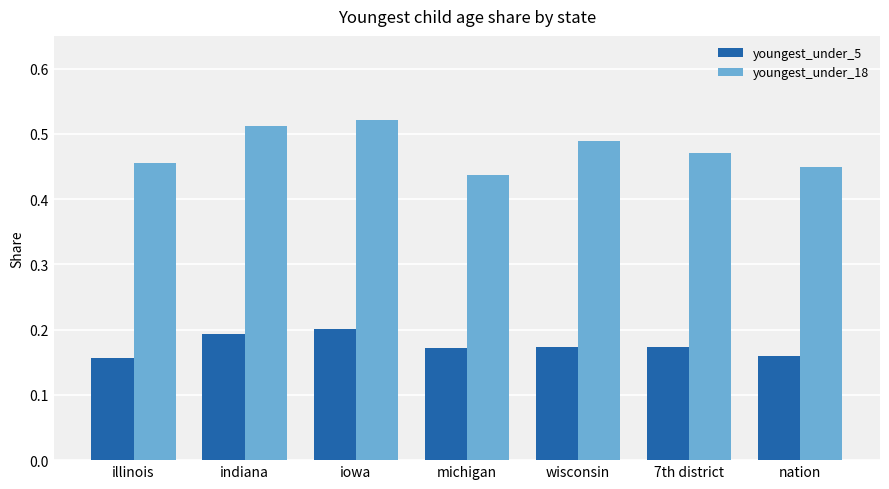

What is the spread (max minus min) of values at indiana?

0.3